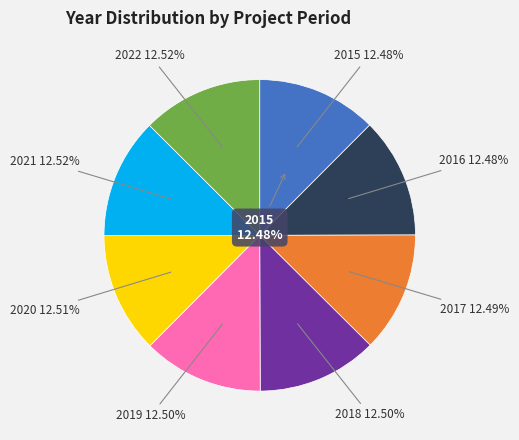

How many segments does this pie chart have?

8